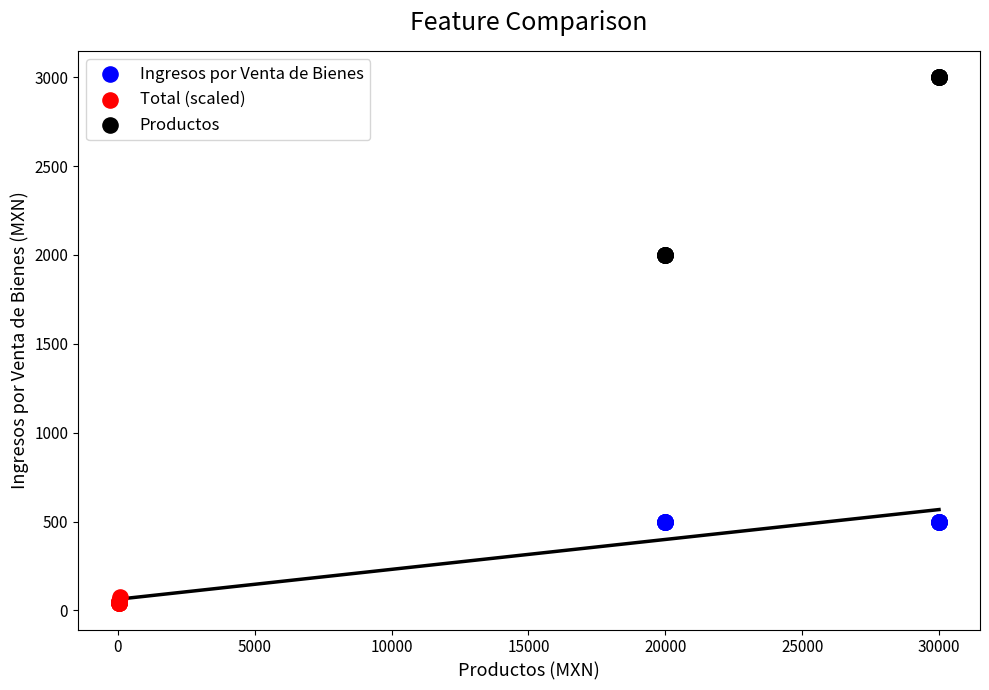

Which series reaches the maximum Y coordinate?

Productos